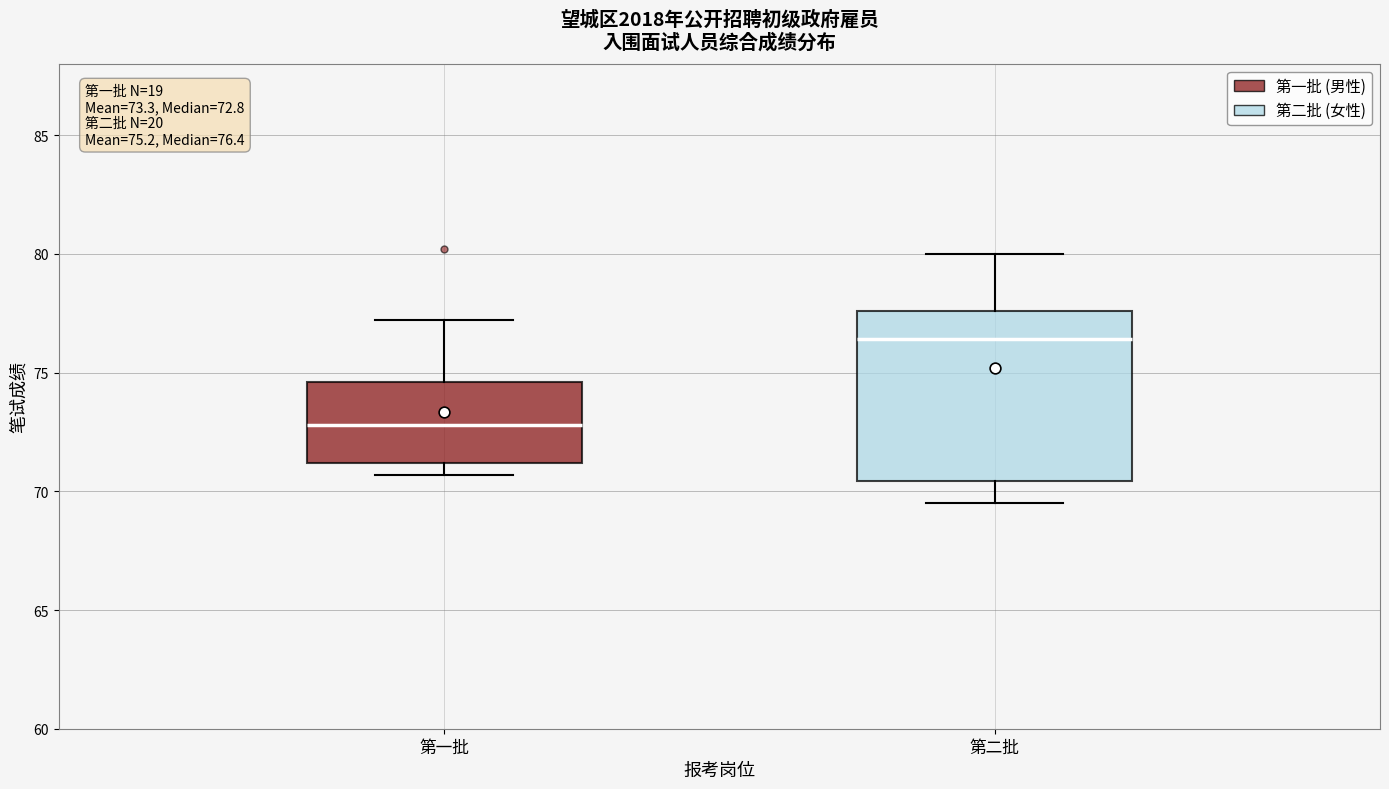

Which box's median line is the highest?

第二批